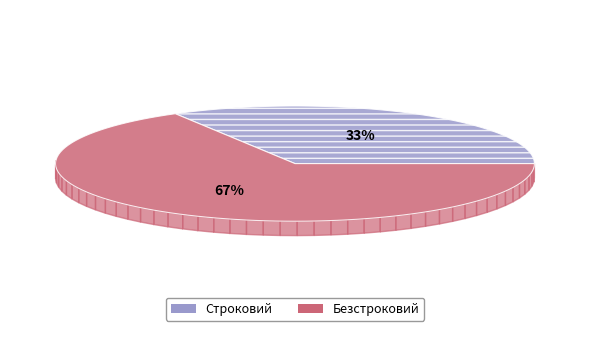

Between Безстроковий and Строковий, which is larger?

Безстроковий